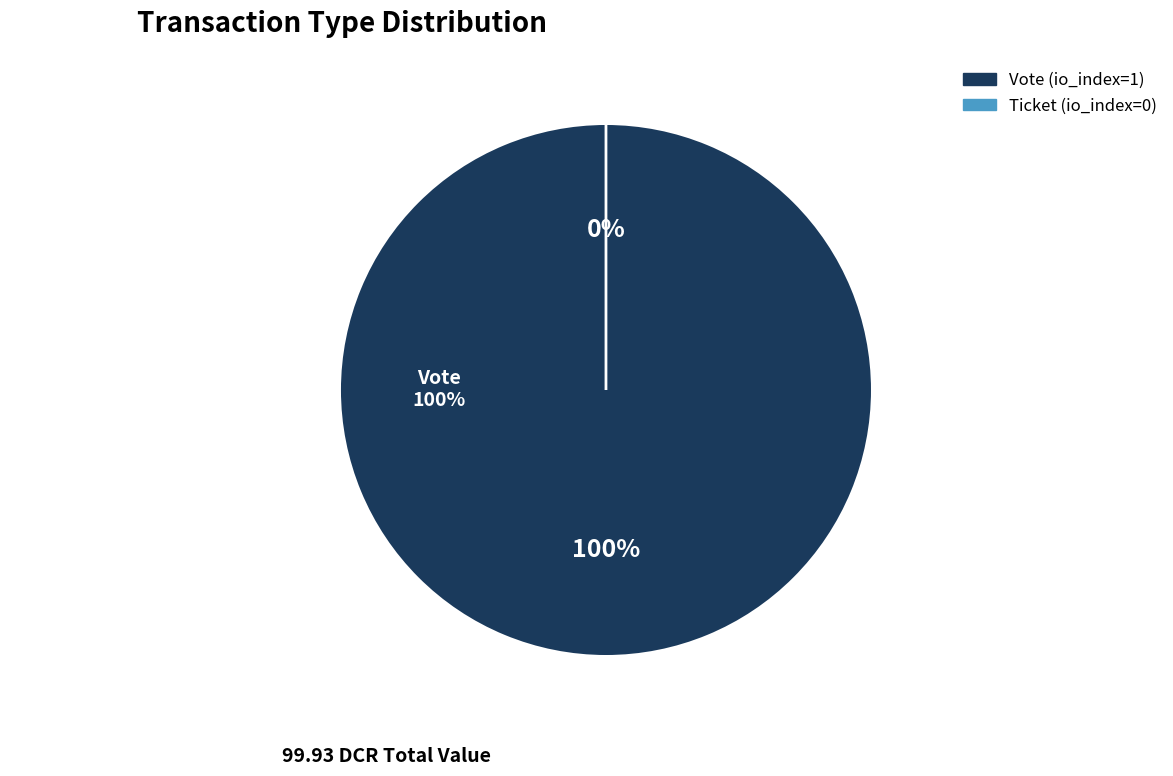

How many segments does this pie chart have?

2